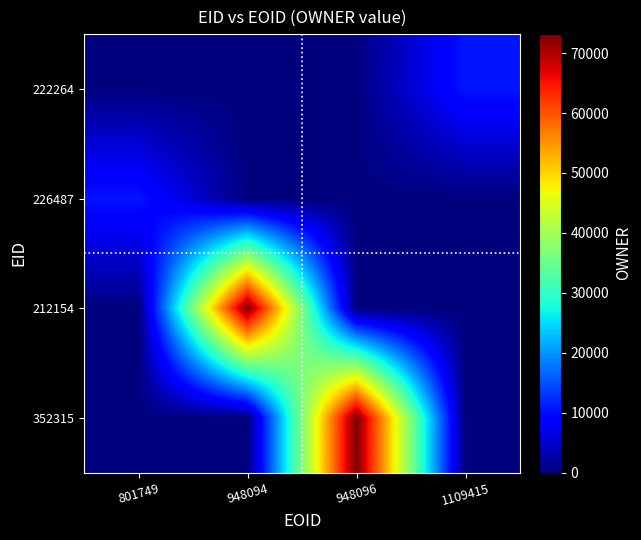

Which category has the highest value across all series?

948094